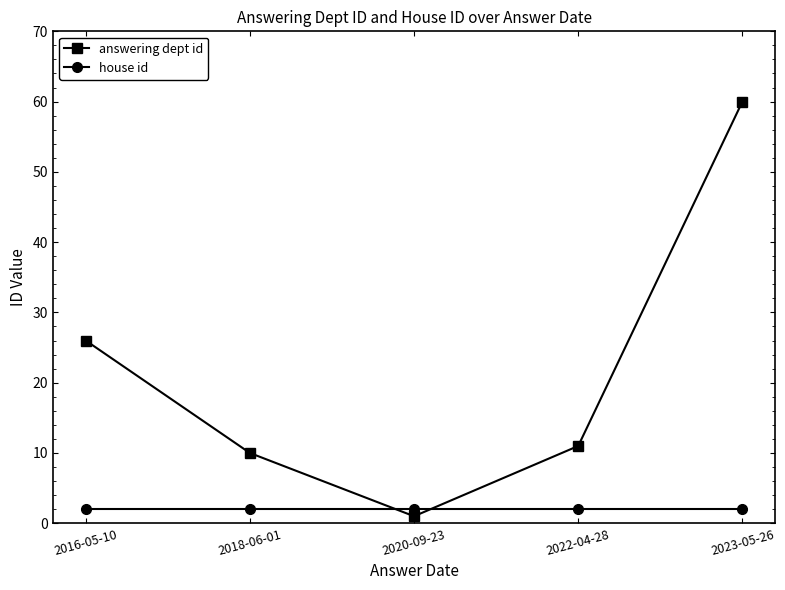

At which category does answering dept id reach its first local valley?

2020-09-23